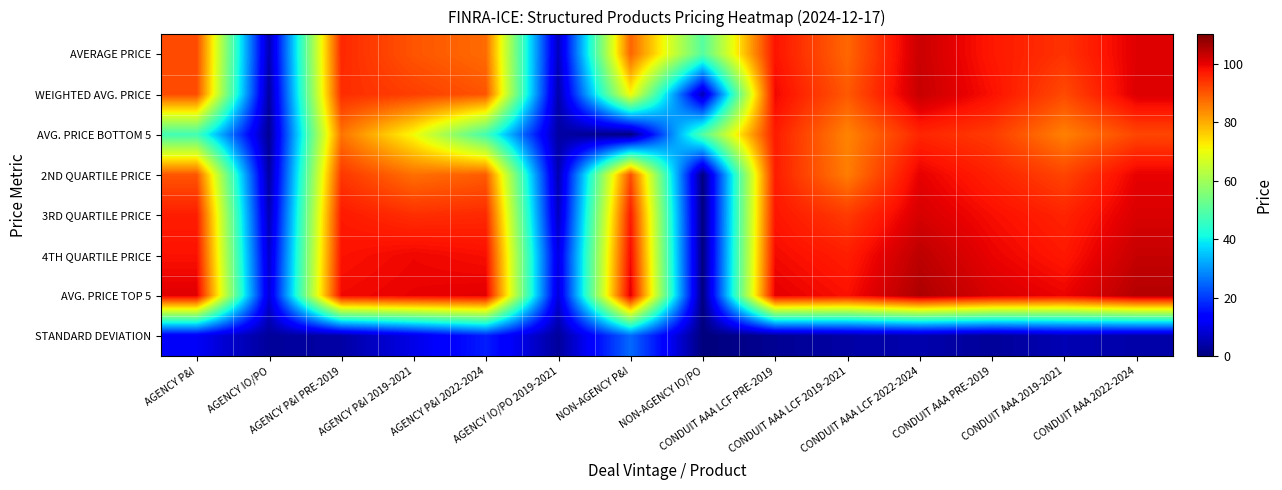

Which series has the largest total across all categories?

AVG. PRICE TOP 5